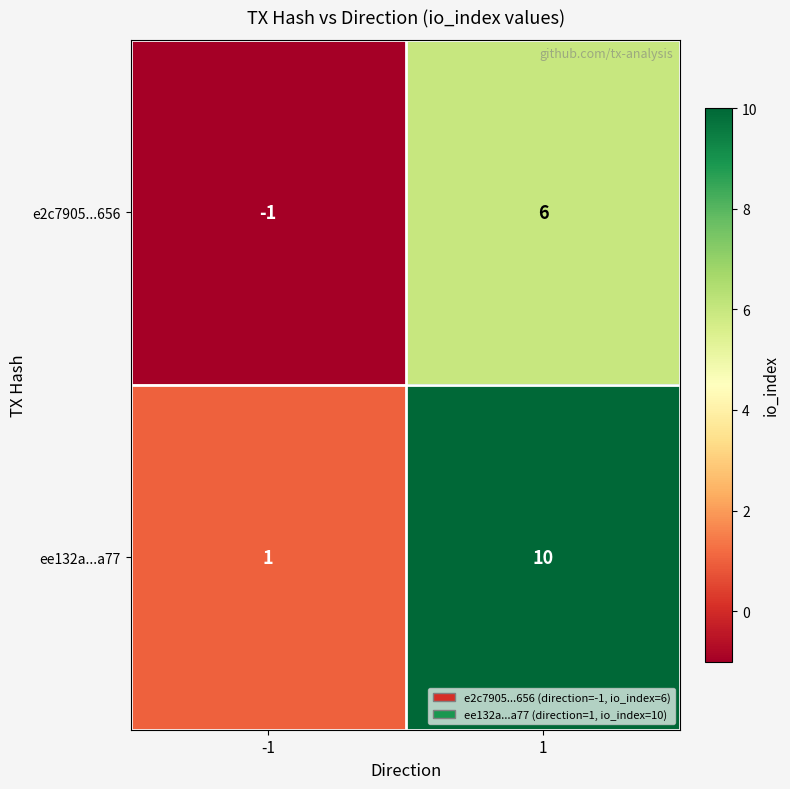

Reading right to left, transcribe all the data shown in this chart.

e2c7905...656: 1=6	-1=-1
ee132a...a77: 1=10	-1=1